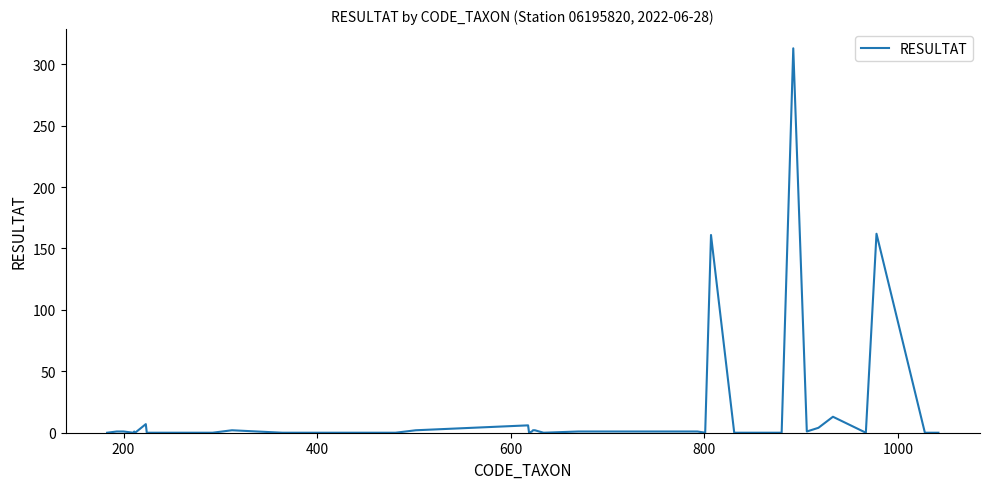

What is the difference between the maximum and minimum values?

313